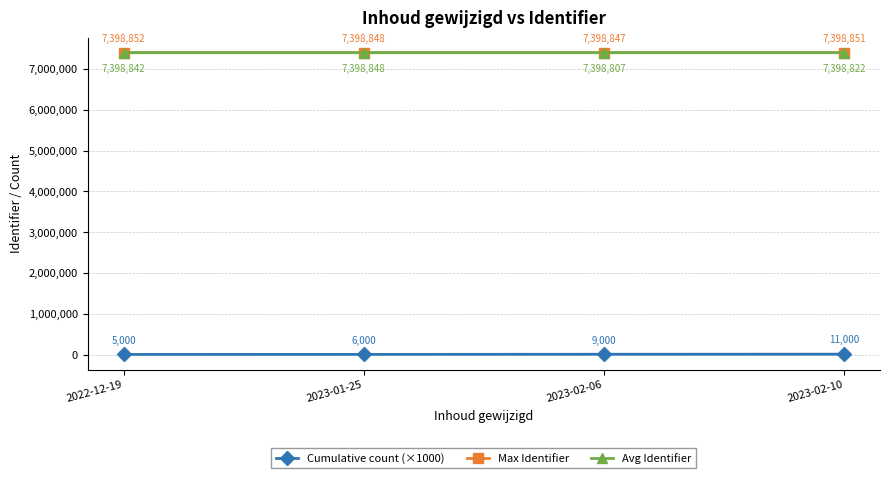

Rank the series by their maximum value, from highest to lowest.

Max Identifier, Avg Identifier, Cumulative count (×1000)